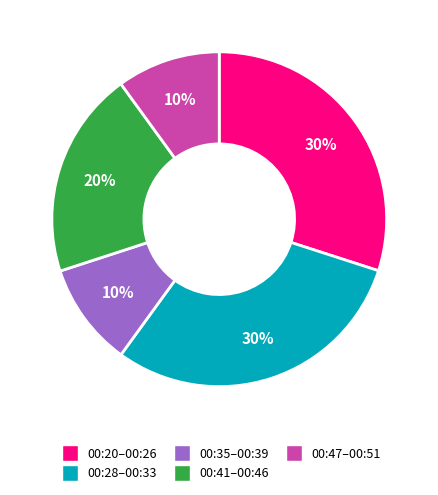

True or false: 00:47–00:51 accounts for 1% of the total.

False